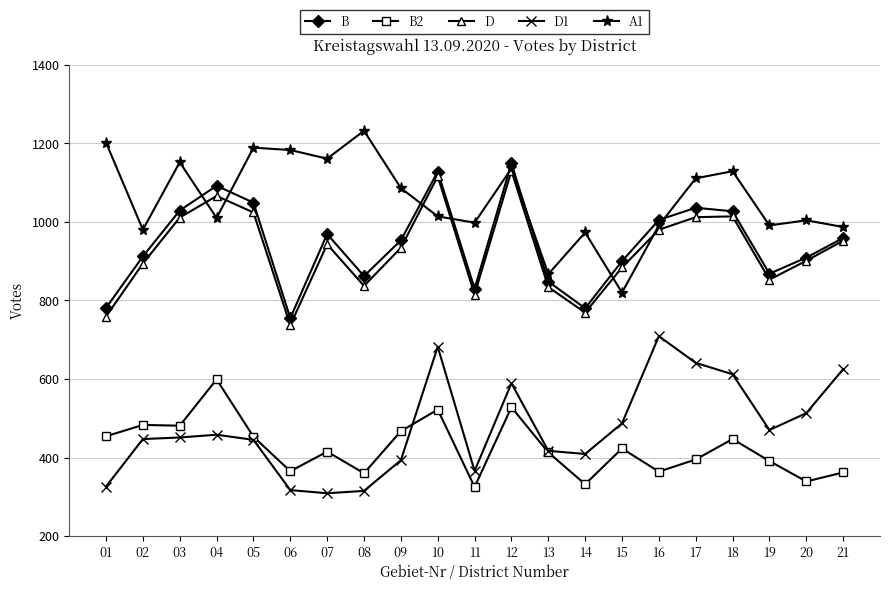

Which category has the highest value across all series?

08